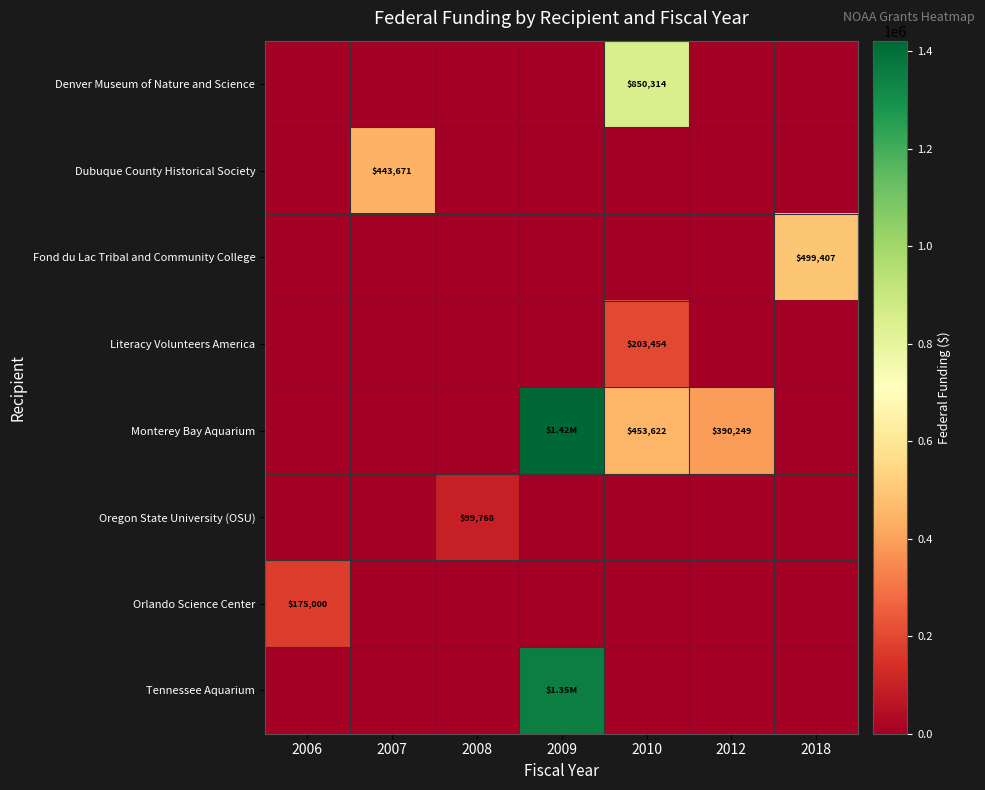

How many data points does each series have?

7